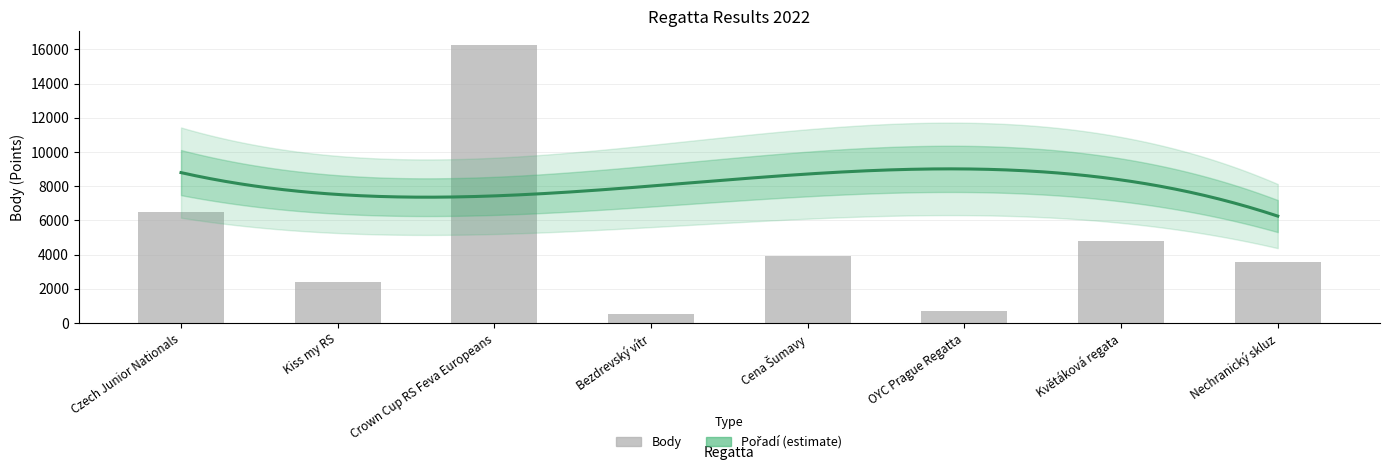

What is the label of the 1st bar from the right?

Nechranický skluz